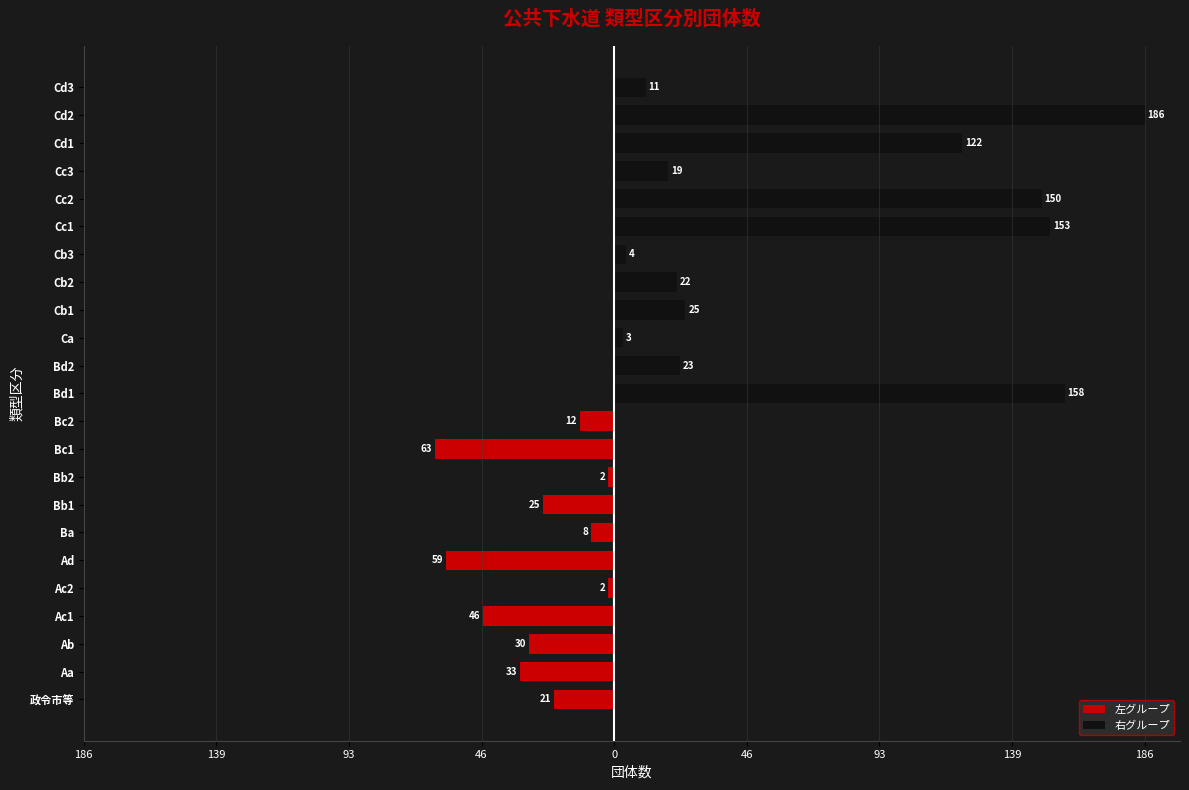

What is the difference between the second highest and minimum values?

156